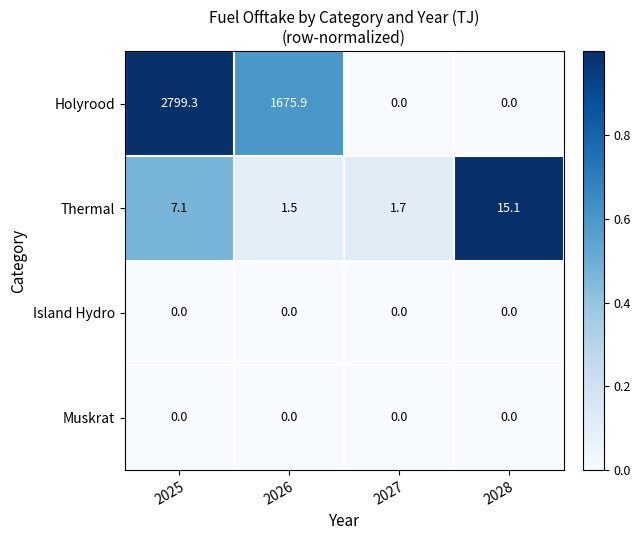

At how many categories does at least one series exceed 0?

4